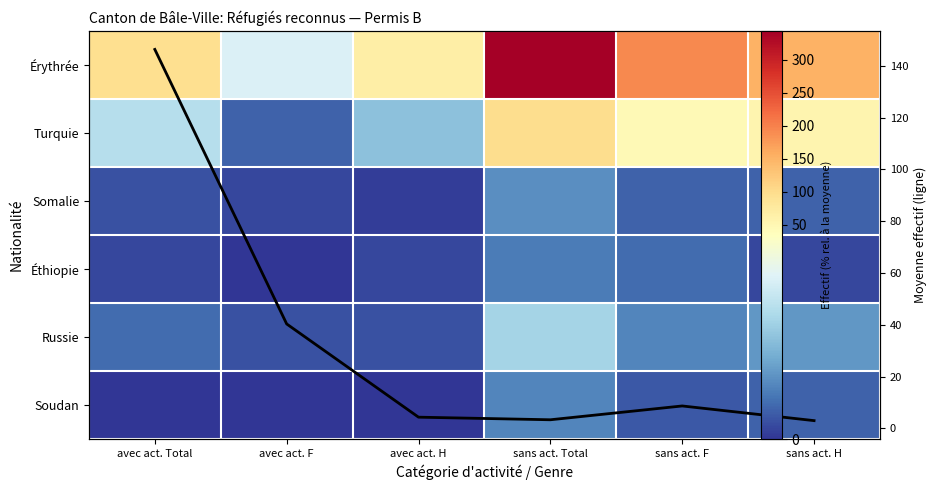

Rank the series at avec act. Total from lowest to highest value.

Soudan, Éthiopie, Somalie, Russie, Turquie, Érythrée, Moyenne par nationalité